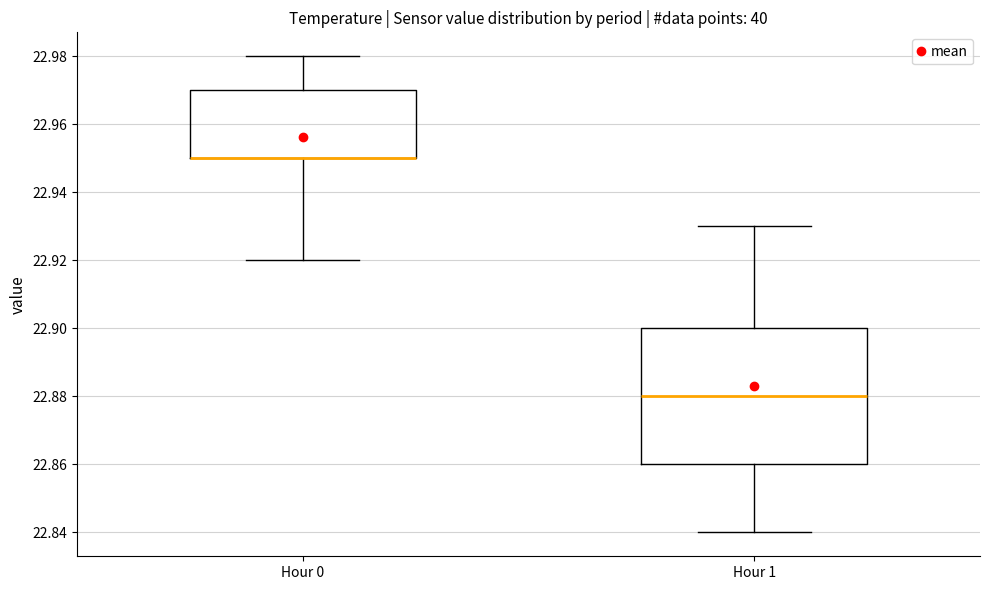

Reading left to right, read every box against the y-axis: the position of its median line, the range the box covers, and the ends of its whiskers. The values are not printed on the chart, so give them approximately, as read against the axis.

Hour 0: median 22.95 (drawn on the box's lower edge), box 22.95 to 22.97, whiskers 22.92 to 22.98
Hour 1: median 22.88, box 22.86 to 22.90, whiskers 22.84 to 22.93